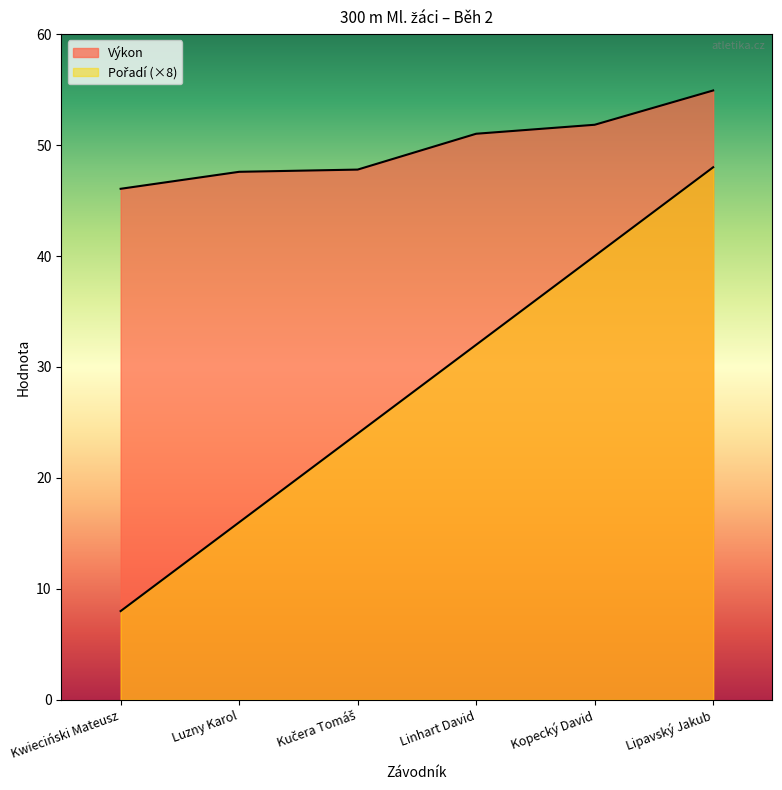

Rank the series by their maximum value, from highest to lowest.

Výkon, Pořadí